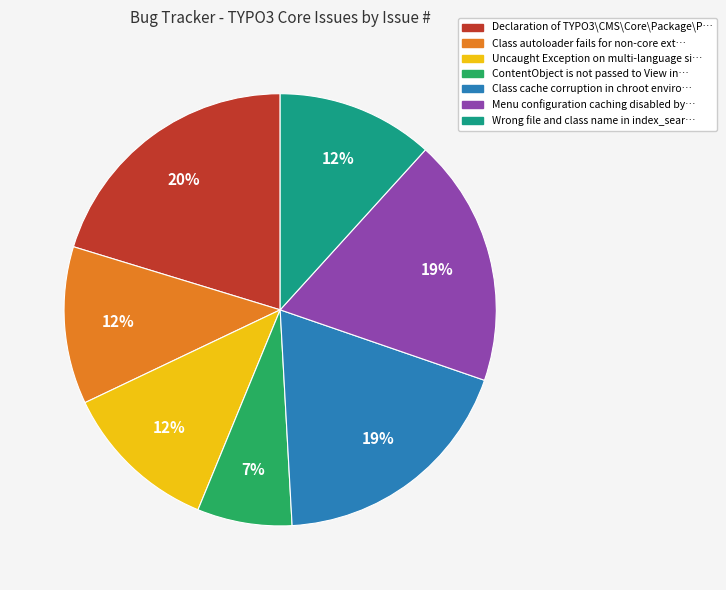

To the nearest percent, what is the difference between the largest and smallest slice percentages?

13%